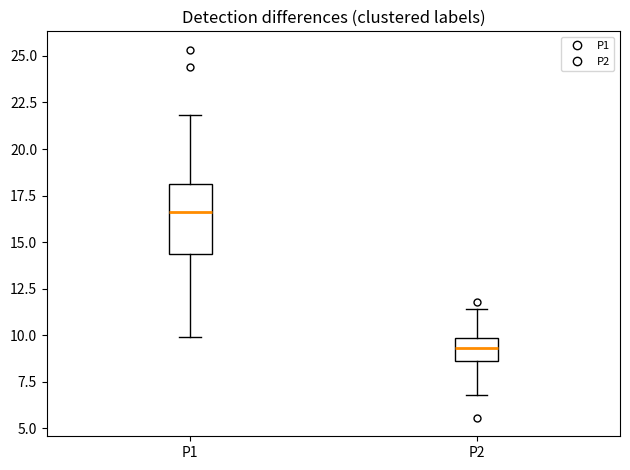

Reading left to right, transcribe this box plot: for each box, give where its median line is, the range the box spans, and where its two whiskers end, as read against the y-axis. The values are not printed on the chart, so give them approximately, as read against the axis.

P1: median 16.5, box 14.5 to 18.0, whiskers 10.0 to 22.0
P2: median 9.5, box 8.5 to 10.0, whiskers 7.0 to 11.5